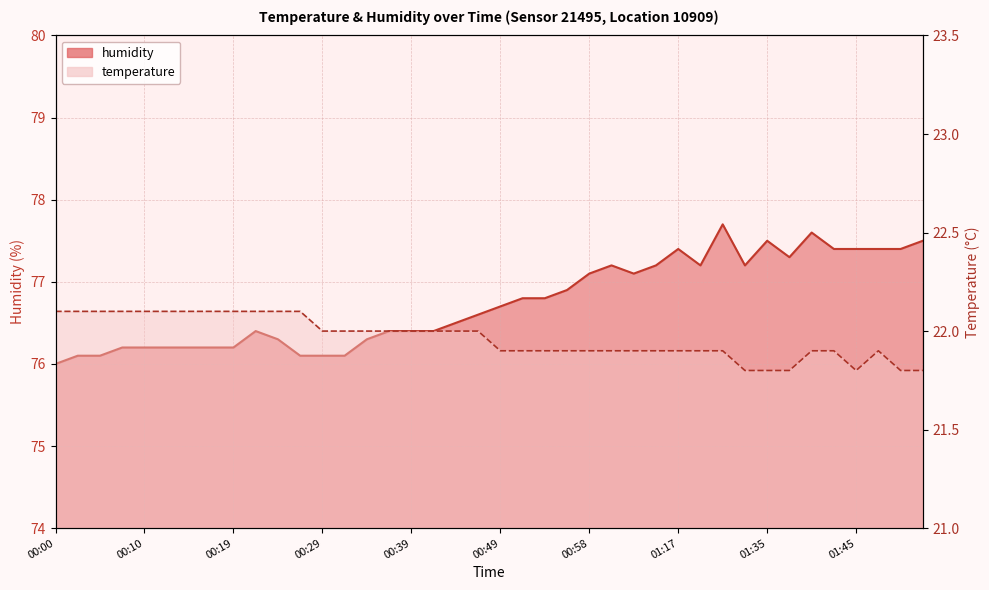

What is the difference between the maximum and minimum values in the humidity series?

1.7